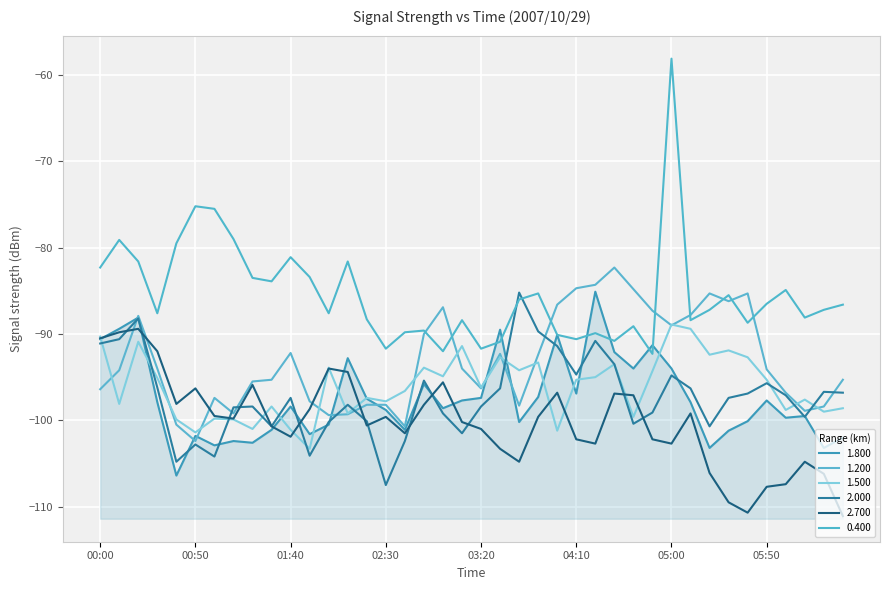

In 2.700, how many points are lower than both neighbors (excluding endpoints)?

9